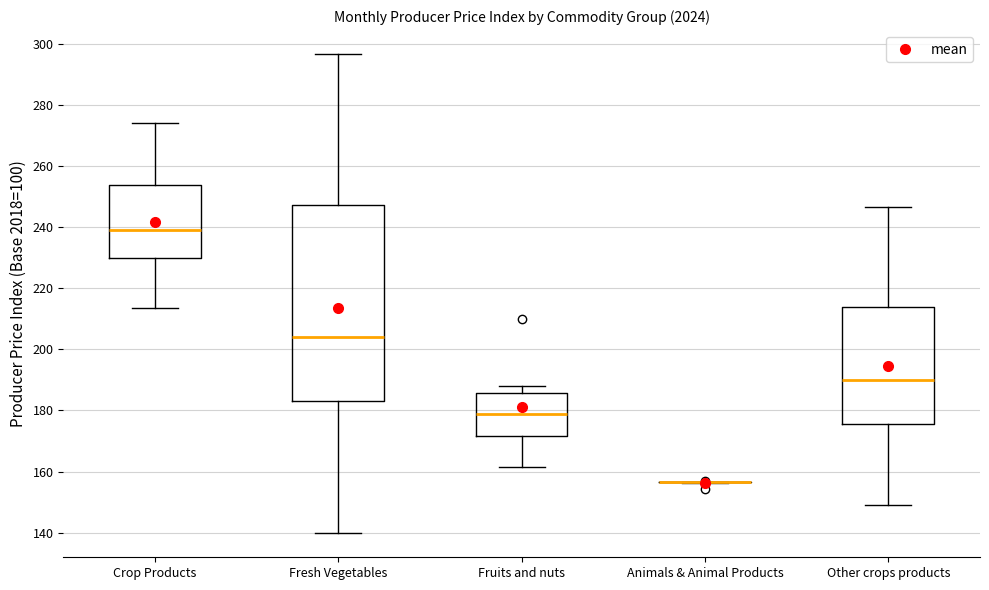

Reading left to right, read every box against the y-axis: the position of its median line, the range the box covers, and the ends of its whiskers. The values are not printed on the chart, so give them approximately, as read against the axis.

Crop Products: median 238, box 230 to 254, whiskers 214 to 274
Fresh Vegetables: median 204, box 184 to 248, whiskers 140 to 296
Fruits and nuts: median 178, box 172 to 186, whiskers 162 to 188
Animals & Animal Products: box collapsed to a line at 156, whiskers 156 to 156
Other crops products: median 190, box 176 to 214, whiskers 148 to 246